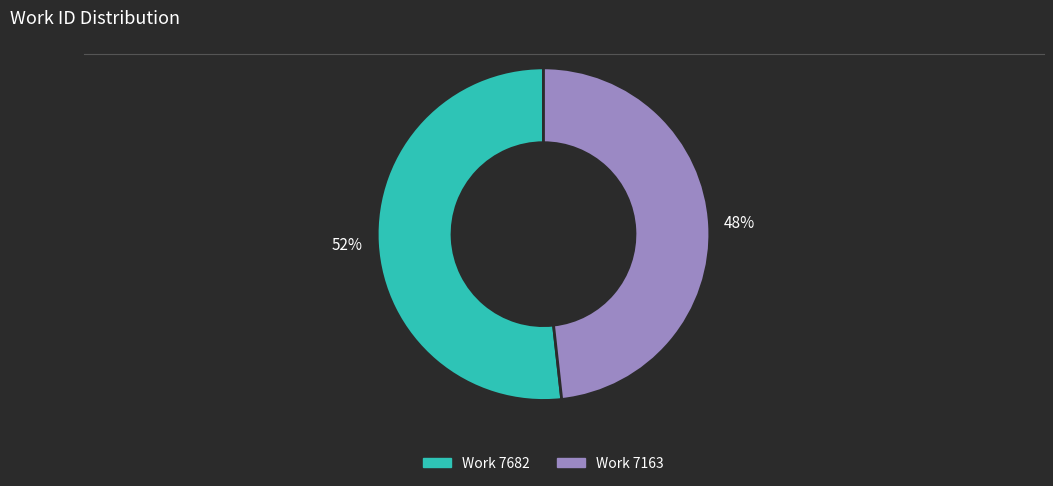

What percentage is the Work 7682 slice, to the nearest percent?

52%